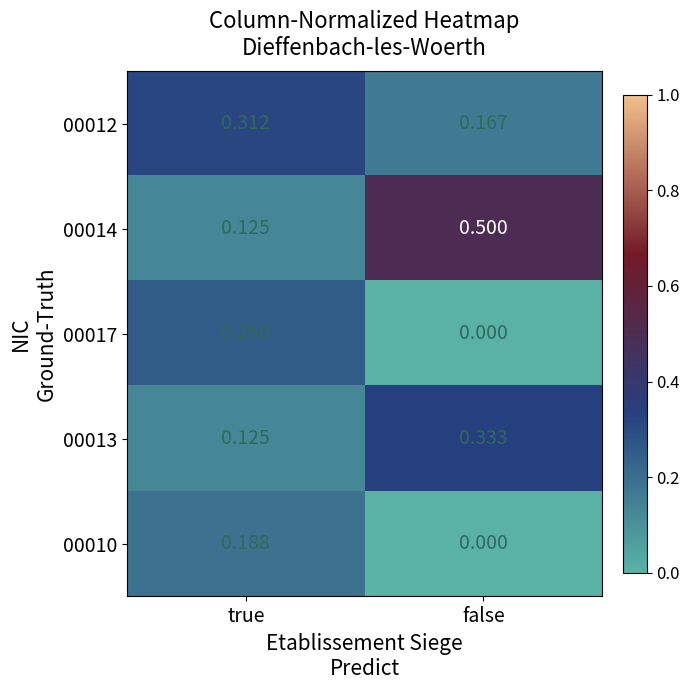

Which series has the largest total across all categories?

00014